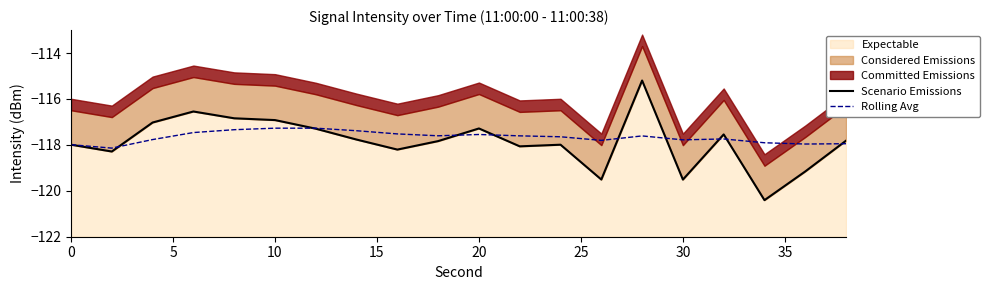

Between 15 and 40, which is larger?

40